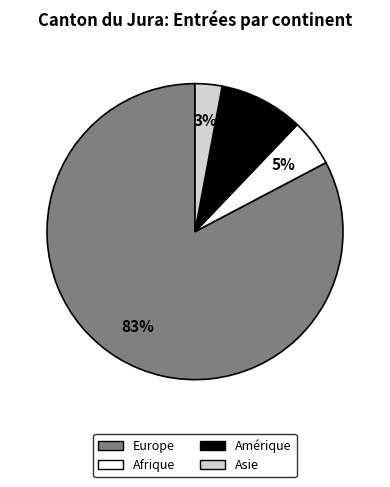

To the nearest percent, what is the difference between the largest and smallest slice percentages?

80%